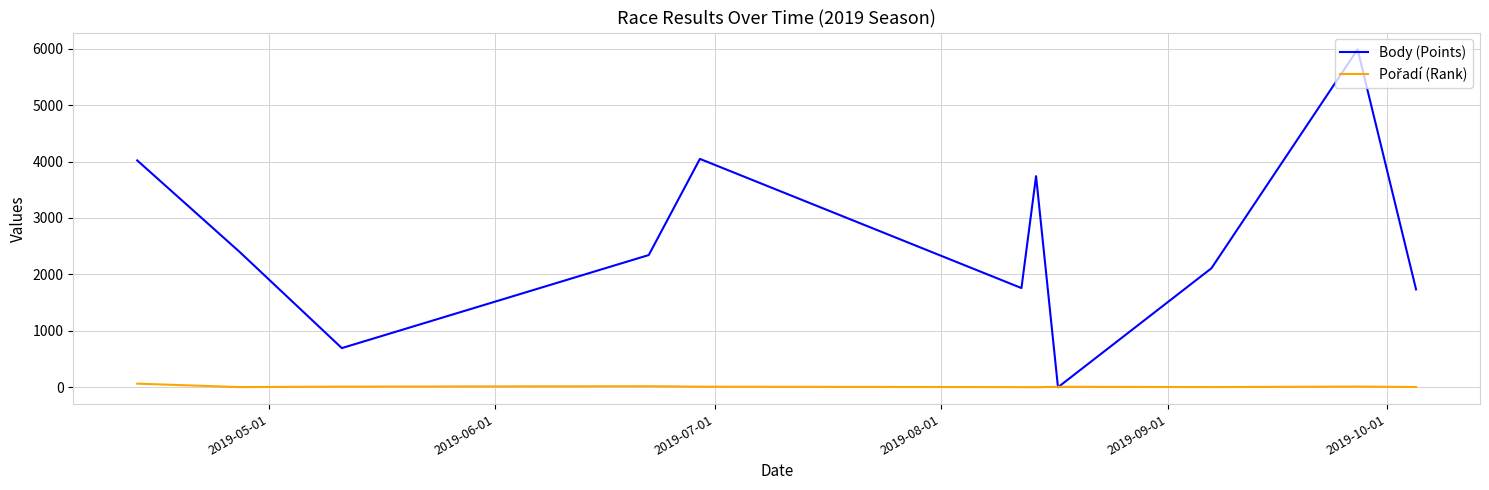

Which series has the largest range (max minus min)?

Body (Points)